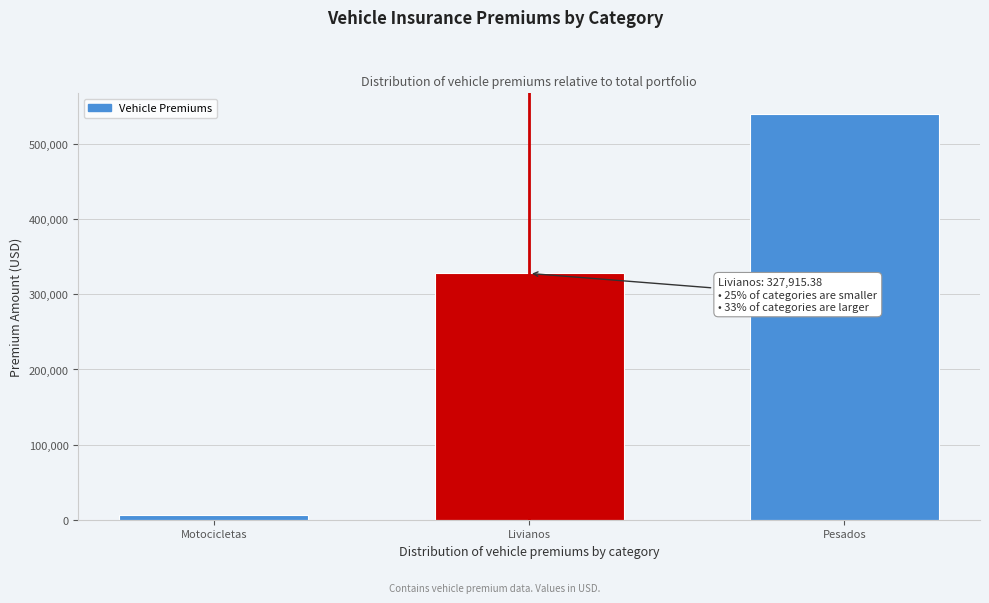

Reading left to right, extract all data points from this chart.

6548.8	327915.4	540583.4